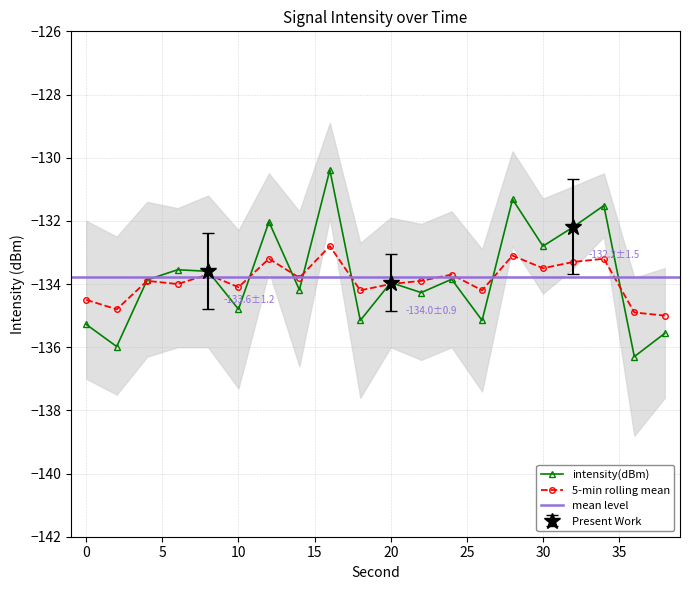

Does the chart have visible grid lines?

Yes